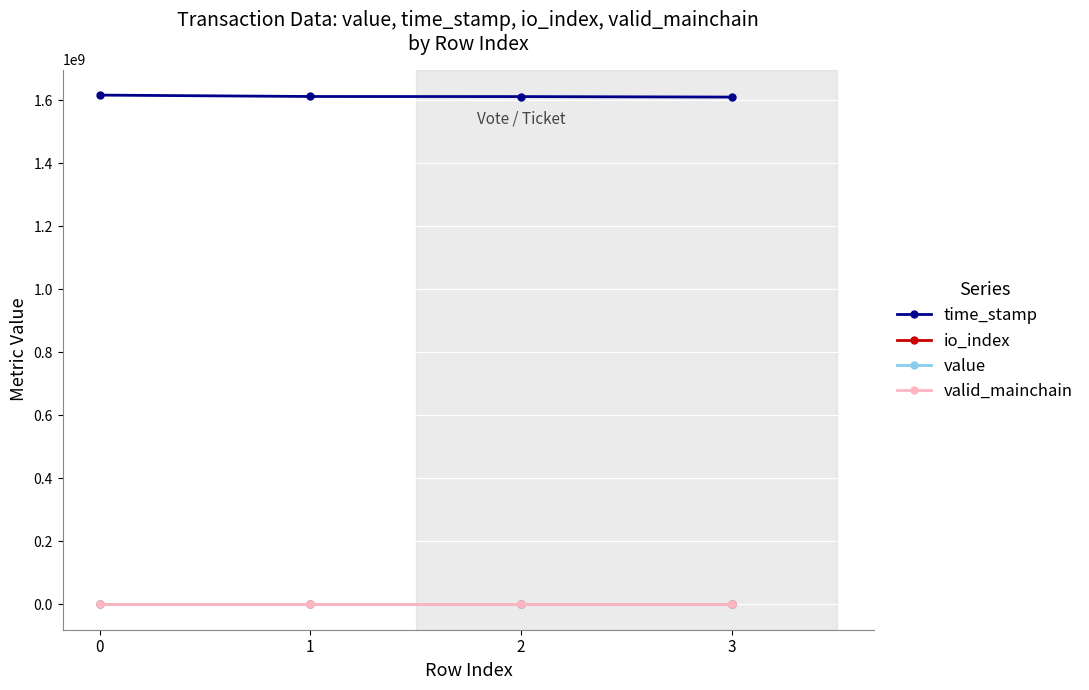

True or false: time_stamp and io_index intersect in this chart.

False